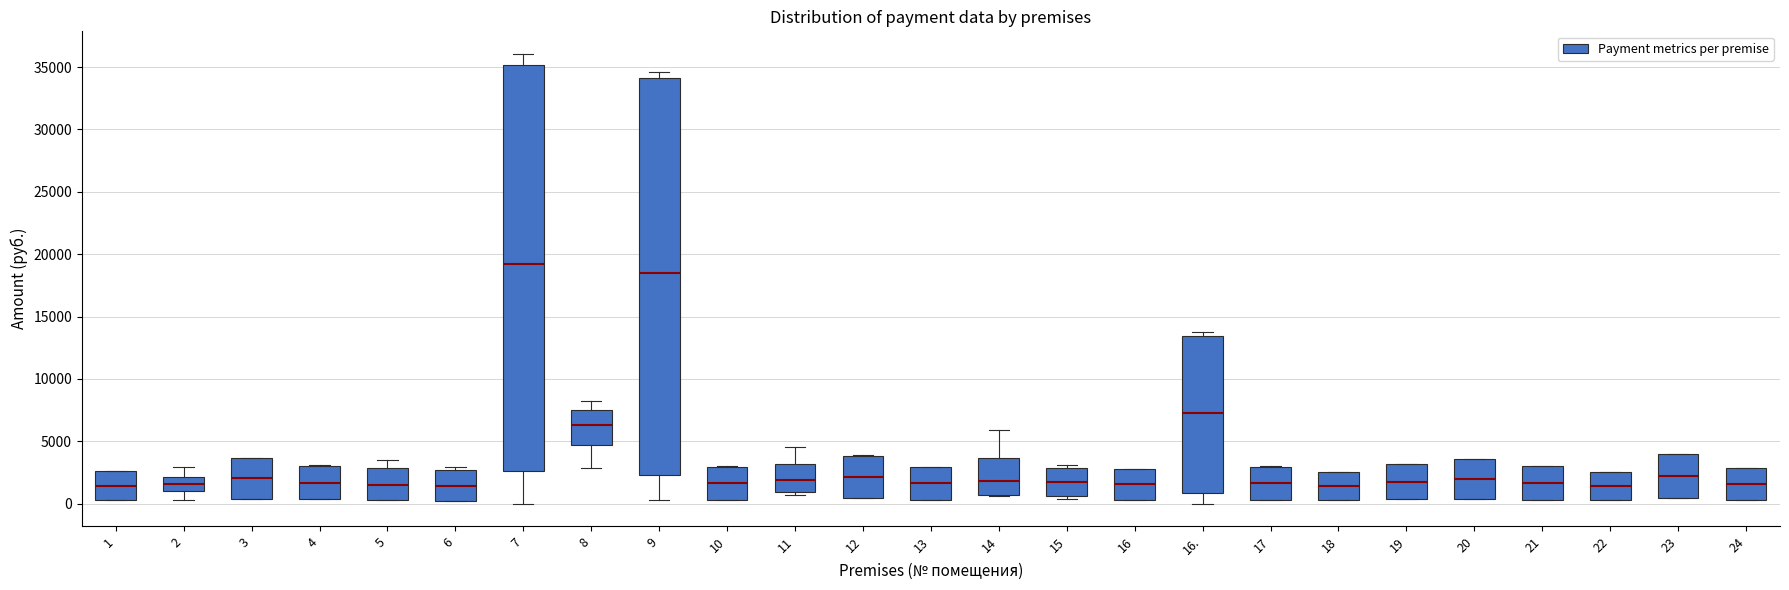

Reading left to right, read every box against the y-axis: the position of its median line, the range the box covers, and the ends of its whiskers. The values are not printed on the chart, so give them approximately, as read against the axis.

1: median 1500, box 500 to 2500, whiskers 500 to 2500
2: median 1500, box 1000 to 2000, whiskers 500 to 3000
3: median 2000, box 500 to 3500, whiskers 500 to 3500
4: median 1500, box 500 to 3000, whiskers 500 to 3000
5: median 1500, box 500 to 3000, whiskers 500 to 3500
6: median 1500, box 500 to 2500, whiskers 500 to 3000
7: median 19000, box 2500 to 35000, whiskers 0 to 36000
8: median 6500, box 4500 to 7500, whiskers 3000 to 8000
9: median 18500, box 2500 to 34000, whiskers 500 to 34500
10: median 1500, box 500 to 3000, whiskers 500 to 3000
11: median 2000, box 1000 to 3000, whiskers 500 to 4500
12: median 2000, box 500 to 4000, whiskers 500 to 4000
13: median 1500, box 500 to 3000, whiskers 500 to 3000
14: median 2000, box 500 to 3500, whiskers 500 to 6000
15: median 1500, box 500 to 3000, whiskers 500 (just below the box's lower edge) to 3000 (just above the box's upper edge)
16: median 1500, box 500 to 3000, whiskers 500 to 3000
16.: median 7500, box 1000 to 13500, whiskers 0 to 13500 (just above the box's upper edge)
17: median 1500, box 500 to 3000, whiskers 500 to 3000
18: median 1500, box 500 to 2500, whiskers 500 to 2500
19: median 2000, box 500 to 3000, whiskers 500 to 3000
20: median 2000, box 500 to 3500, whiskers 500 to 3500
21: median 1500, box 500 to 3000, whiskers 500 to 3000
22: median 1500, box 500 to 2500, whiskers 500 to 2500
23: median 2000, box 500 to 4000, whiskers 500 to 4000
24: median 1500, box 500 to 3000, whiskers 500 to 3000